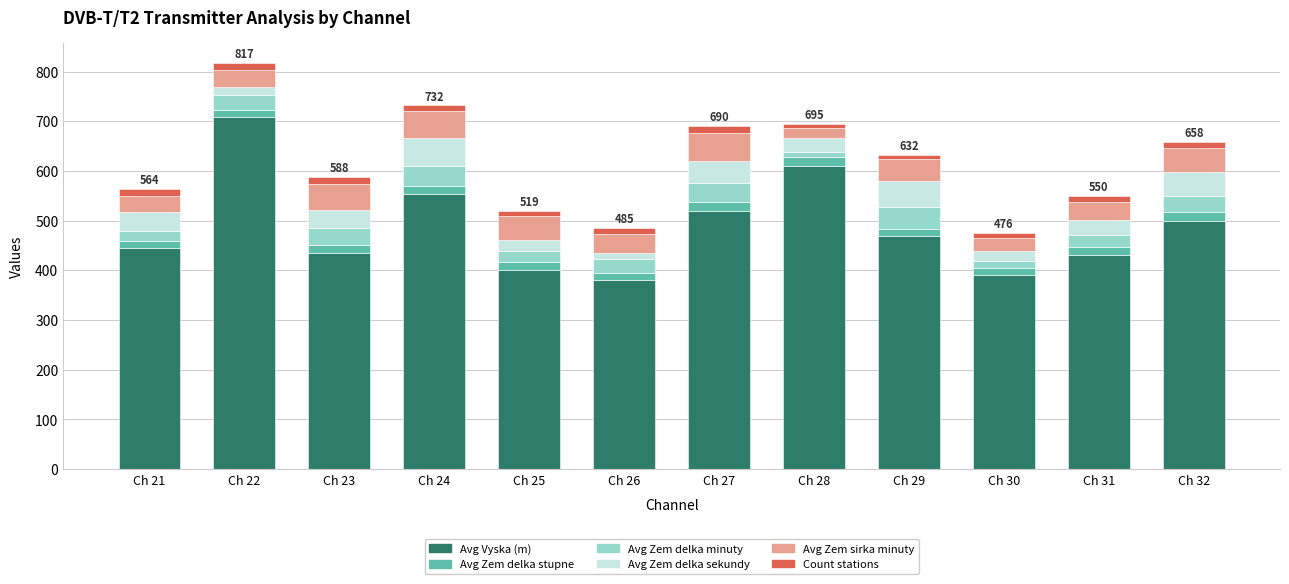

Does the chart contain stacked bars?

Yes